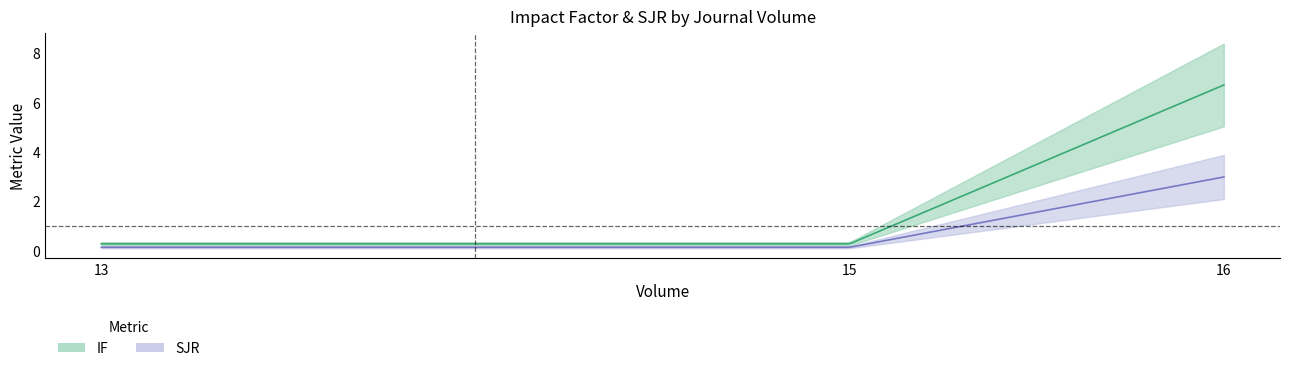

What is the maximum value for IF?

6.7